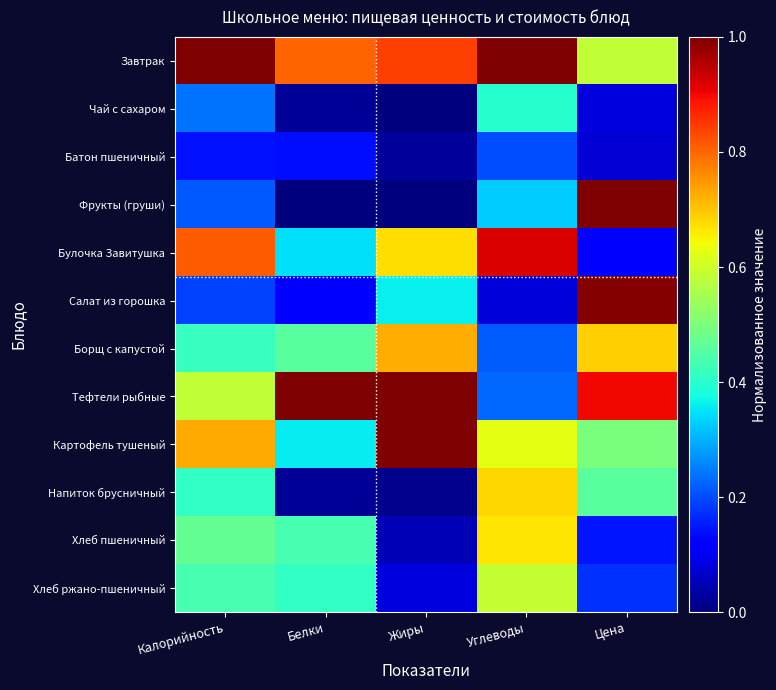

Between Калорийность and Белки, which series saw the biggest shift?

Булочка Завитушка